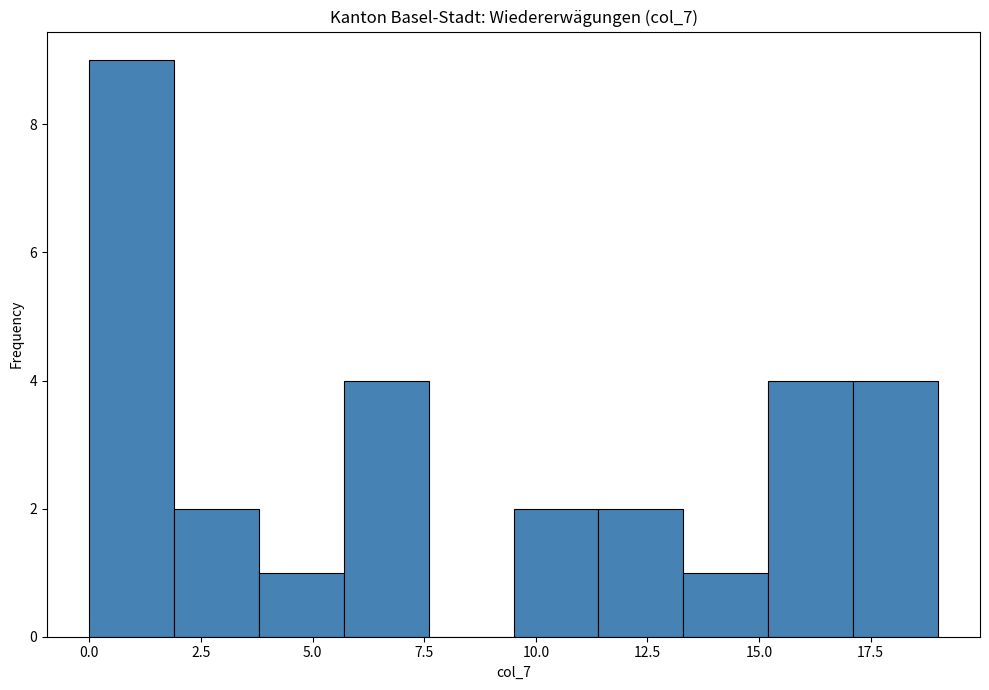

Read against the x-axis, roughly where is the centre of the tallest bar?

1.0